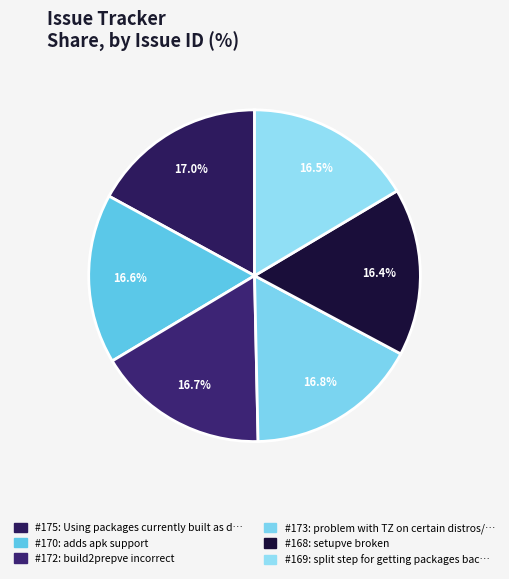

How many slices are in this pie chart?

6